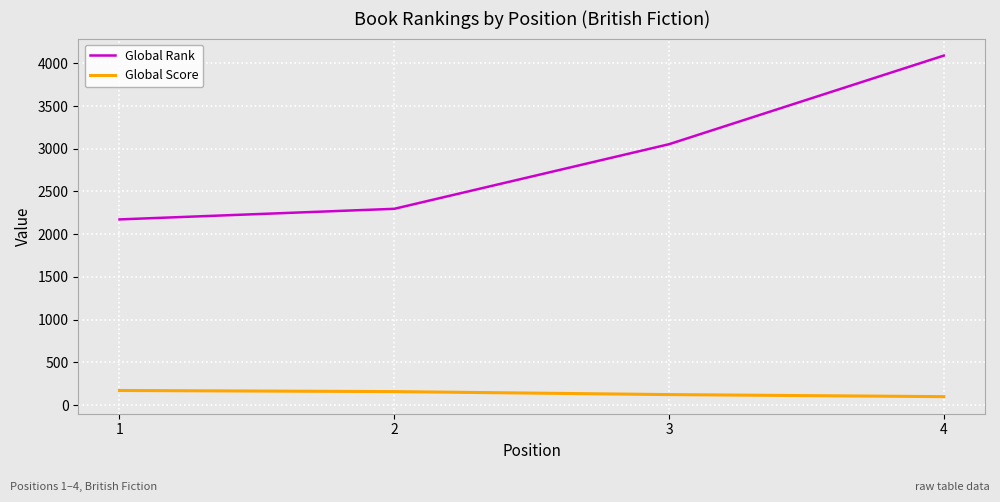

At 4, list the series in order from smallest to largest.

Global Score, Global Rank